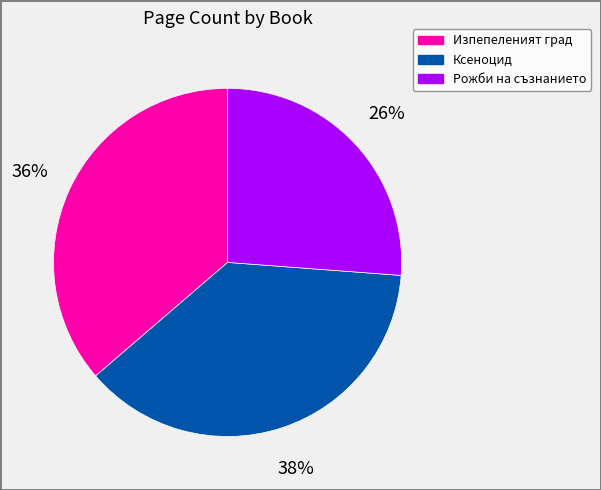

What percentage is the Рожби на съзнанието slice, to the nearest percent?

26%